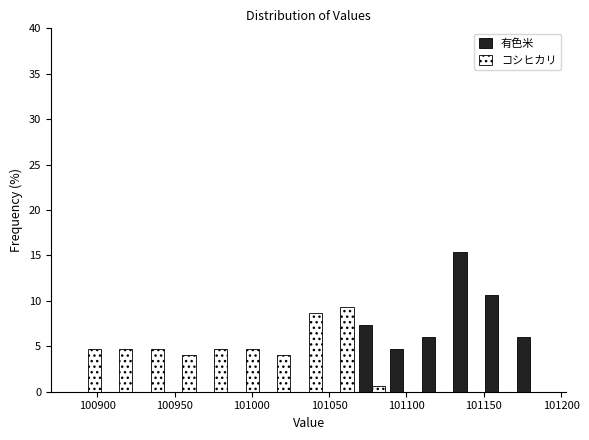

In the コシヒカリ series, which range on the x-axis has the tallest bar?

101045 to 101065